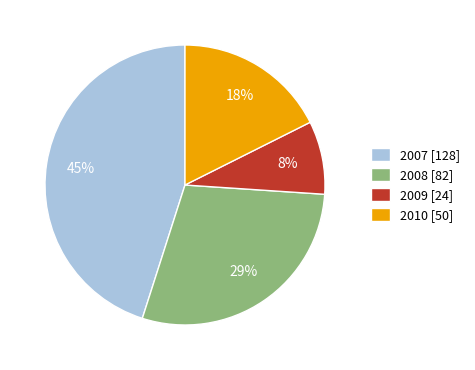

Is there a majority slice in this chart?

No